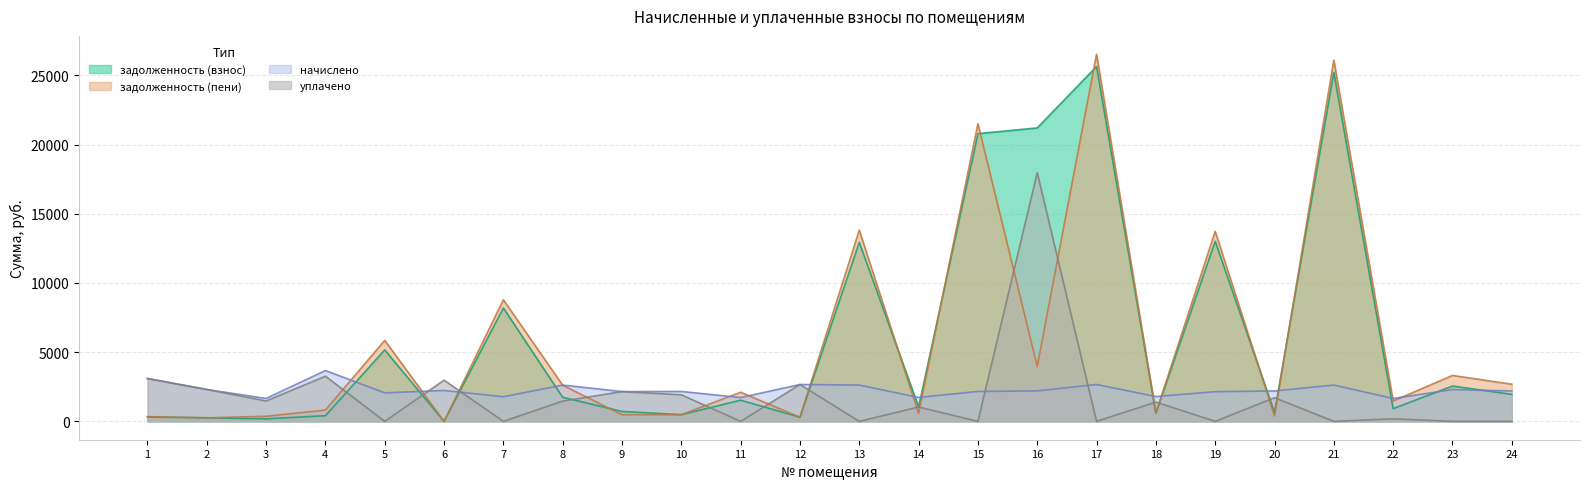

Which series ends up on top after the final intersection of уплачено and задолженность (пени)?

задолженность (пени)